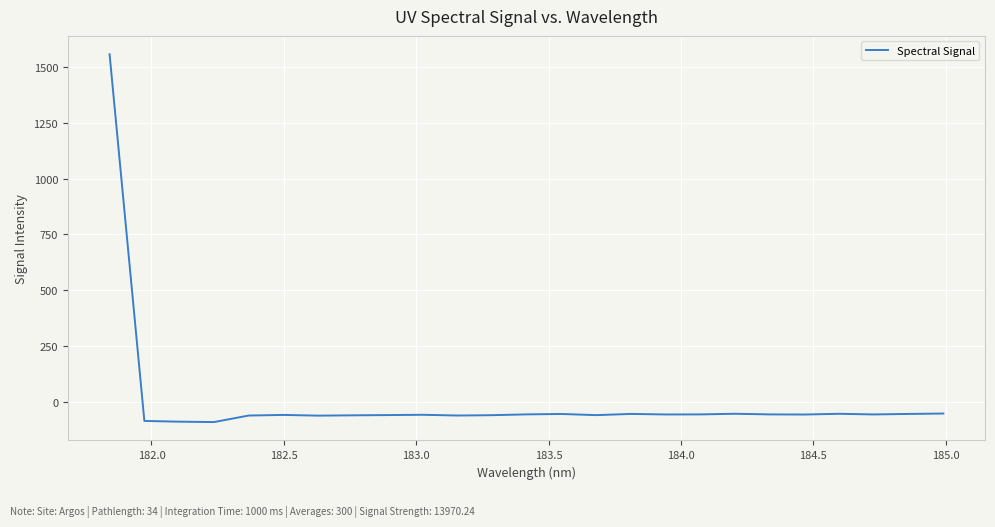

What is the greatest value displayed?

1557.5